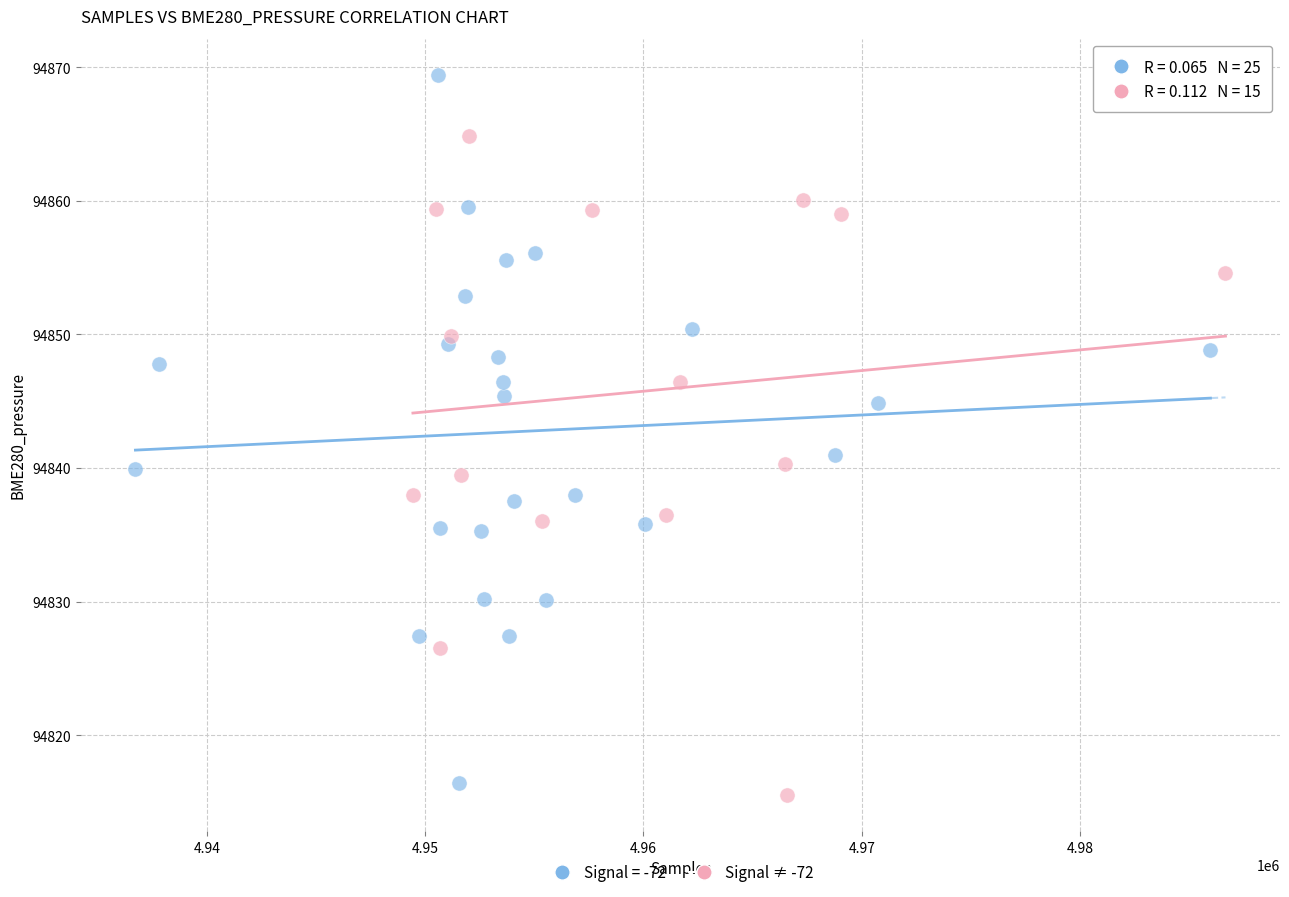

Which series has the widest spread of Y values?

Signal = -72